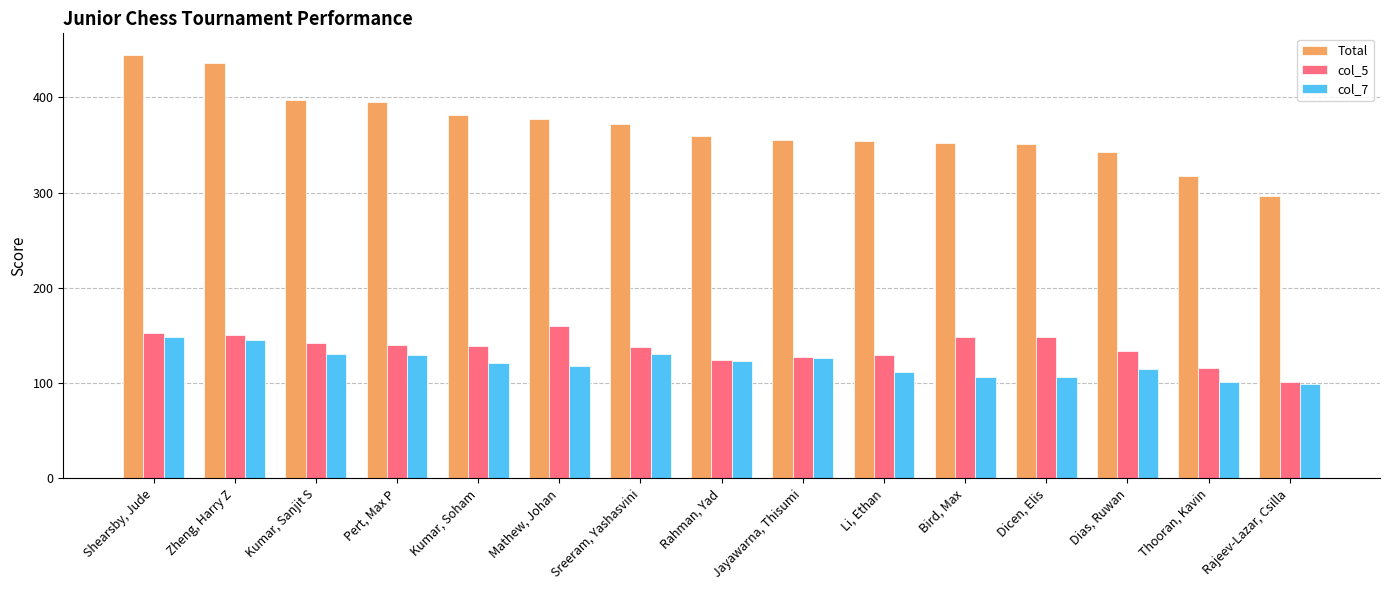

List the series in order of their peak value, highest first.

Total, col_5, col_7